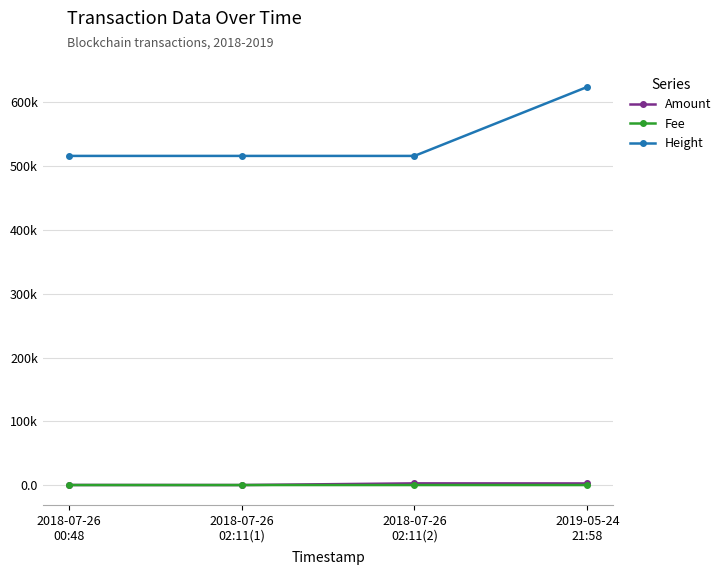

What is the value of the Height point at the 2nd from the left?

516154.0